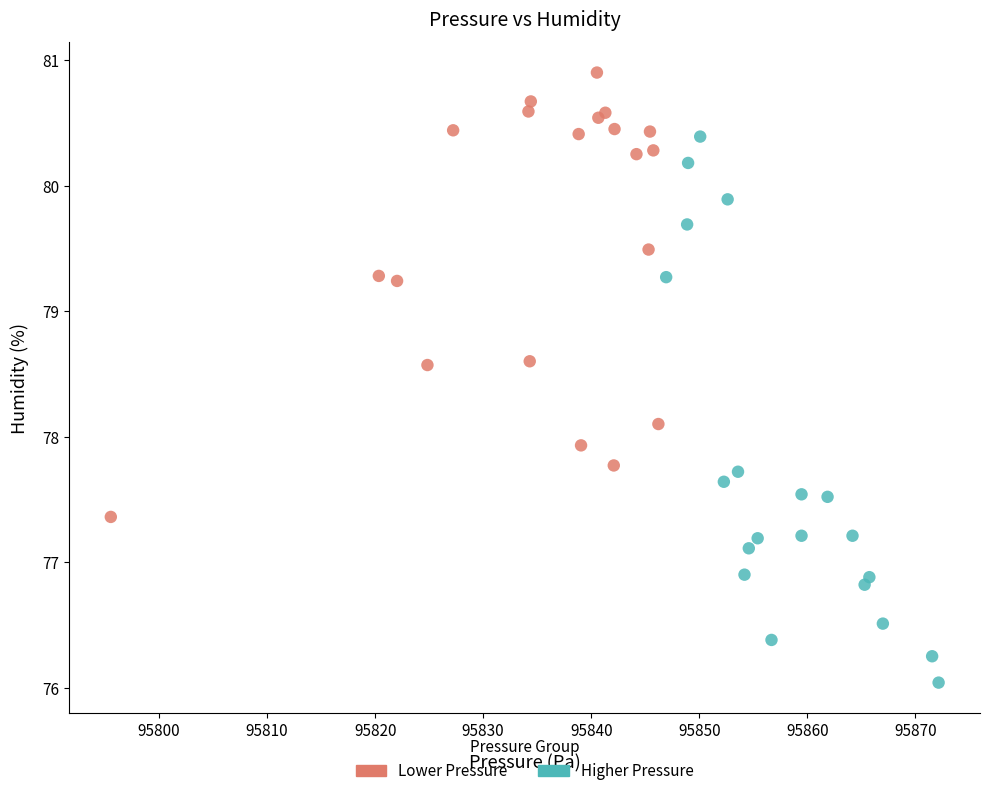

Which series has the largest Y range (max minus min)?

Higher Pressure